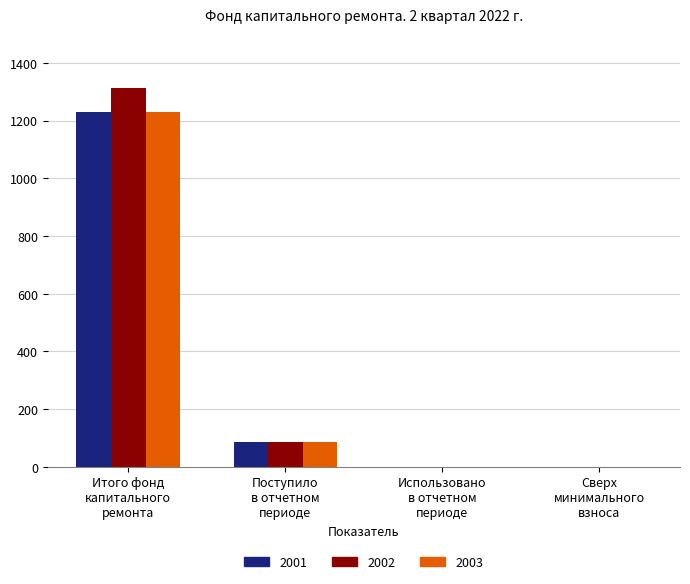

How many distinct data groups are displayed?

3